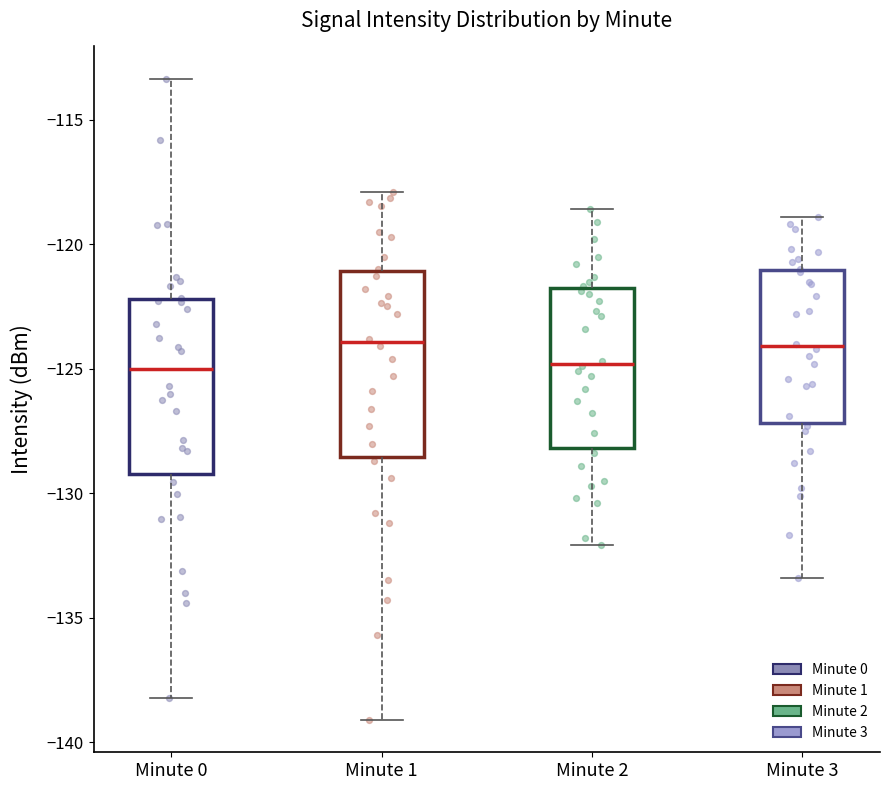

Where is the lower edge of the box for Minute 1 on the y-axis? The values are not printed on the chart, so give them approximately, as read against the axis.

-128.5